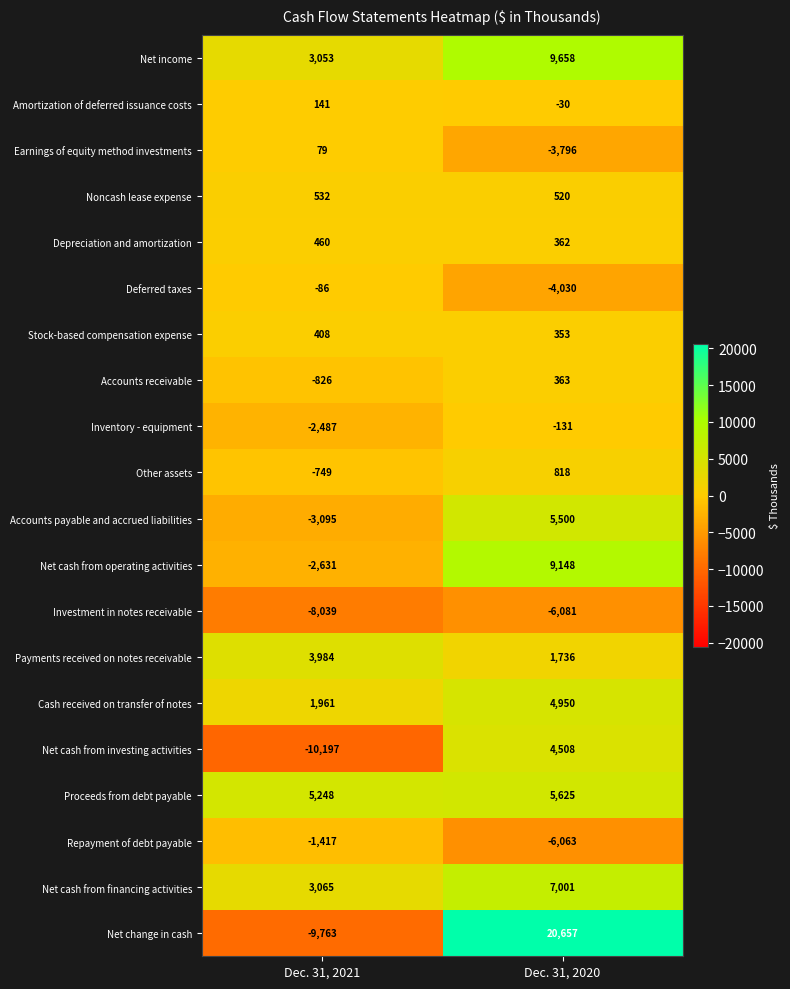

Rank the series at Dec. 31, 2020 from highest to lowest value.

Net change in cash, Net income, Net cash from operating activities, Net cash from financing activities, Proceeds from debt payable, Accounts payable and accrued liabilities, Cash received on transfer of notes, Net cash from investing activities, Payments received on notes receivable, Other assets, Noncash lease expense, Accounts receivable, Depreciation and amortization, Stock-based compensation expense, Amortization of deferred issuance costs, Inventory - equipment, Earnings of equity method investments, Deferred taxes, Repayment of debt payable, Investment in notes receivable